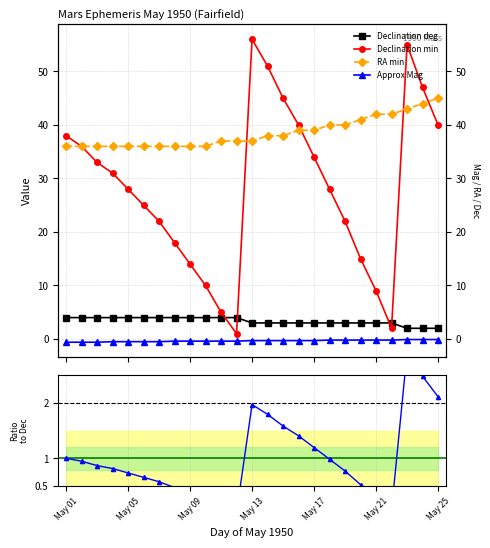

How many distinct data groups are displayed?

4